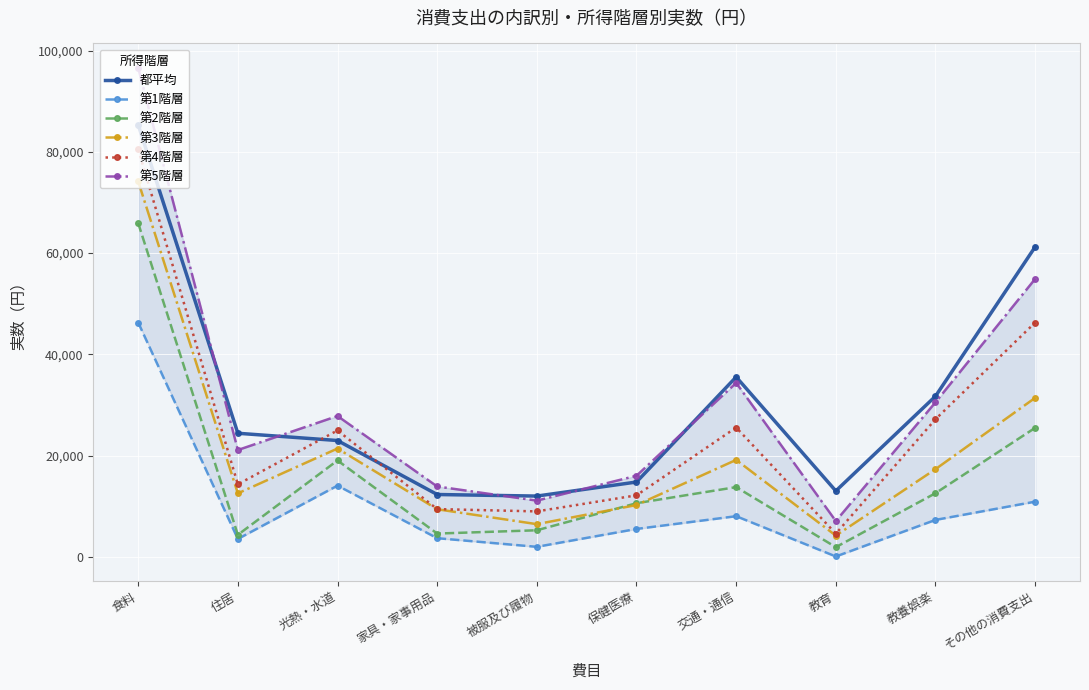

The 第5階層 series shows 16750 at 交通・通信. True or false?

False